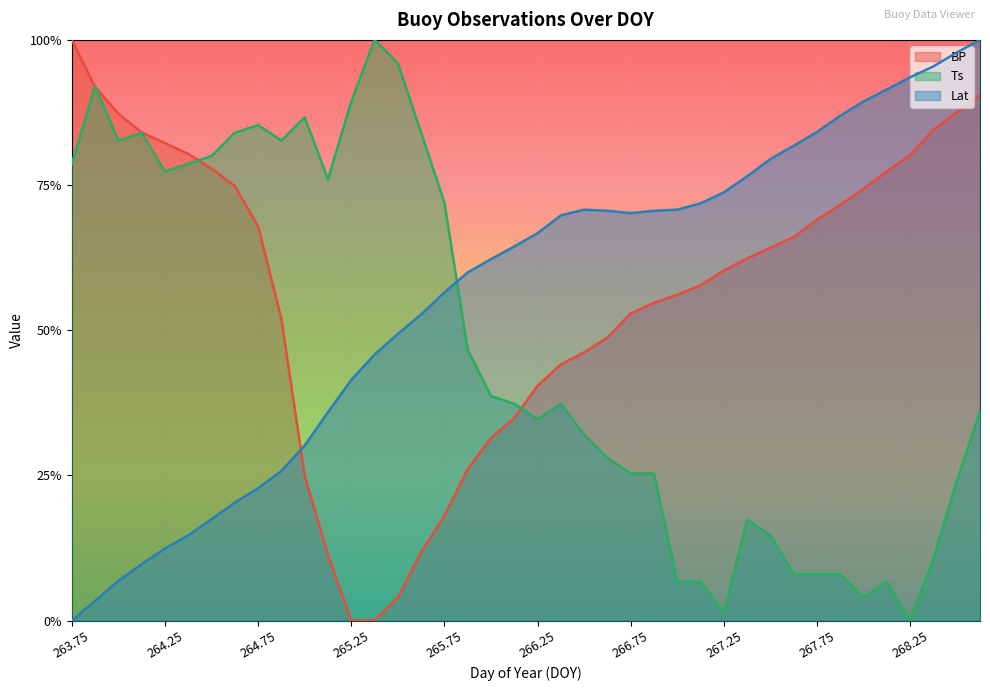

The value of BP at 266.75 is 0.8. True or false?

False